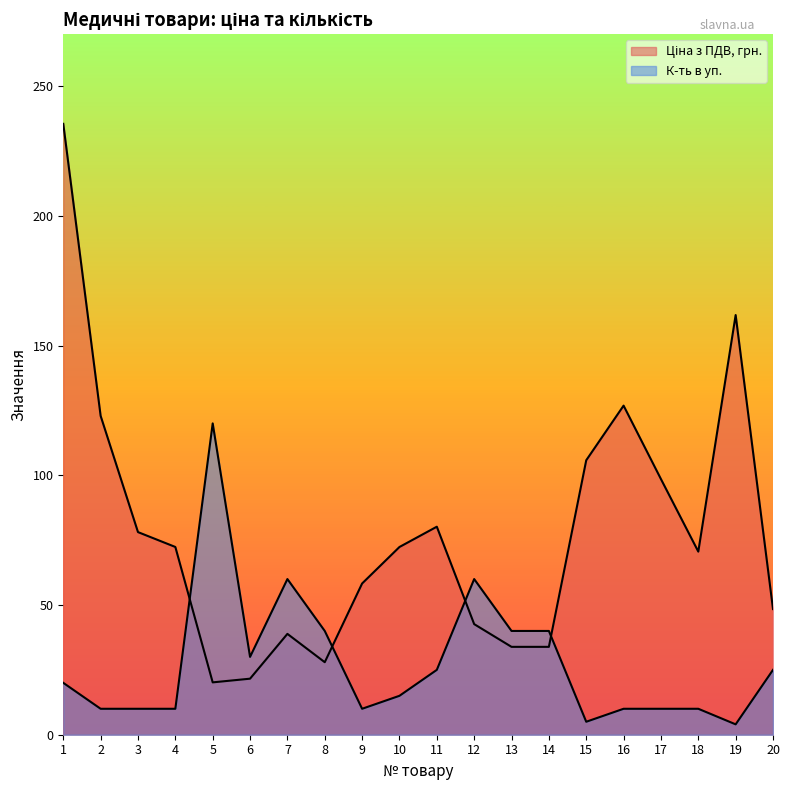

What is the difference between the highest and lowest values at 5?

99.8